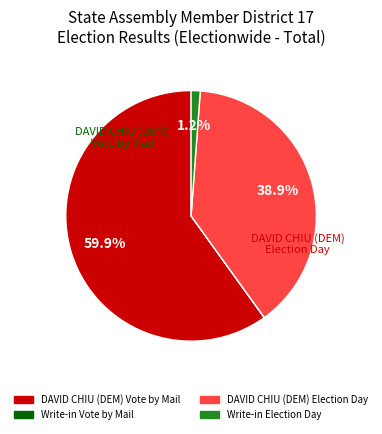

Is there a majority slice in this chart?

Yes